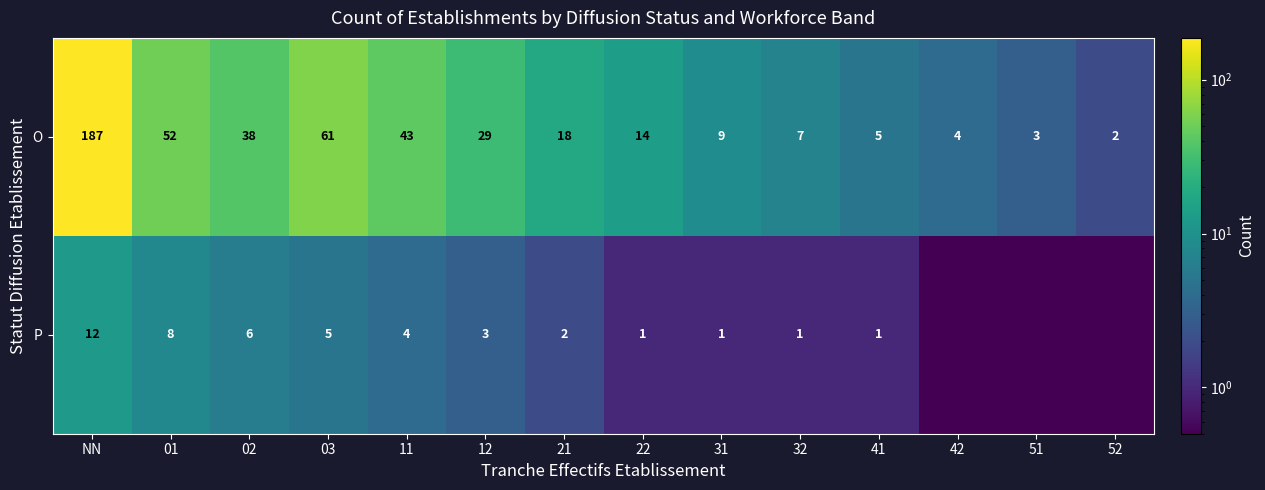

What is the sum of the O values at 21 and 01?

70.0